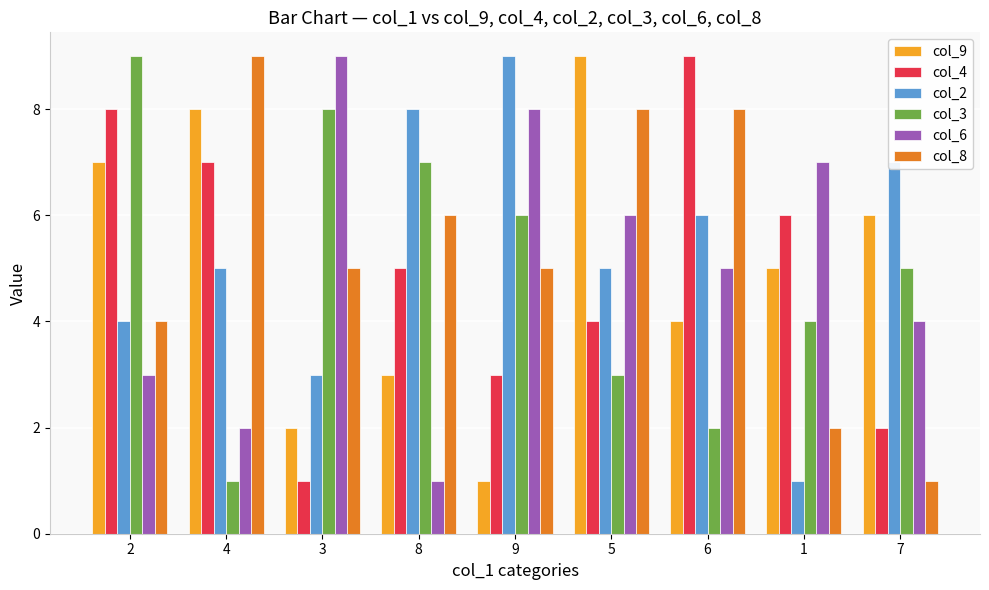

Between 8 and 9, which series saw the biggest shift?

col_6